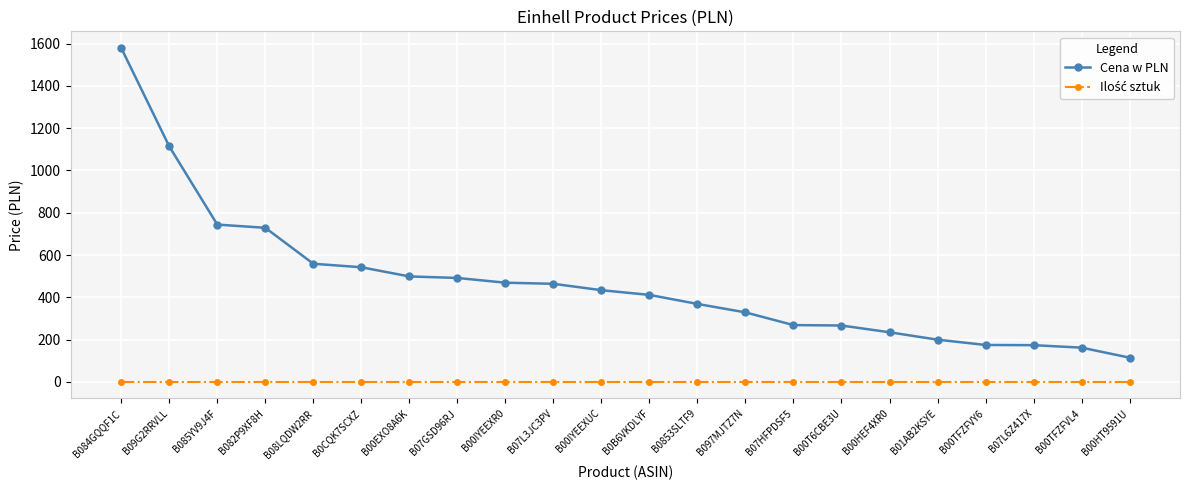

What is the difference between the maximum and minimum values in the Cena w PLN series?

1464.0